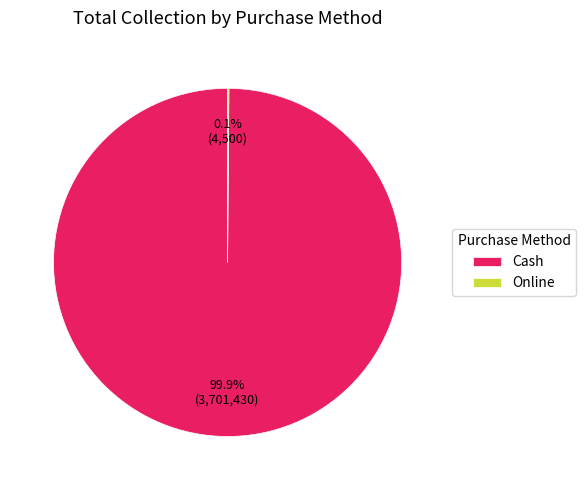

What is the largest slice in the pie chart?

Cash